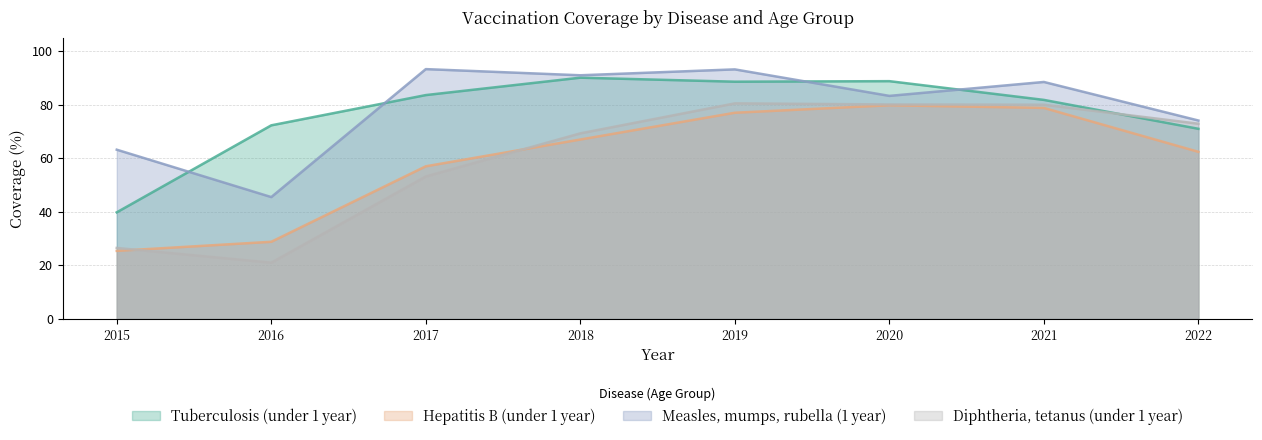

What is the difference between the maximum and minimum values in the Hepatitis B (under 1 year) series?

54.4